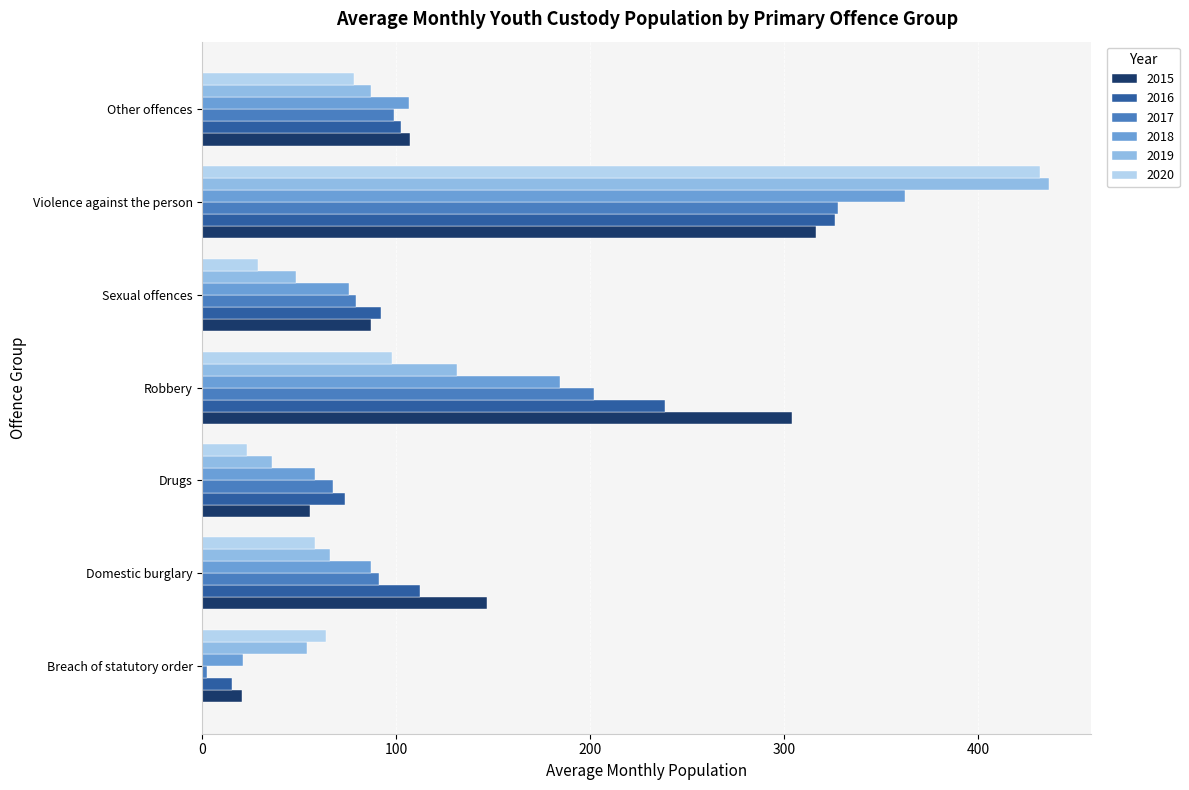

What is the smallest value displayed?

2.4